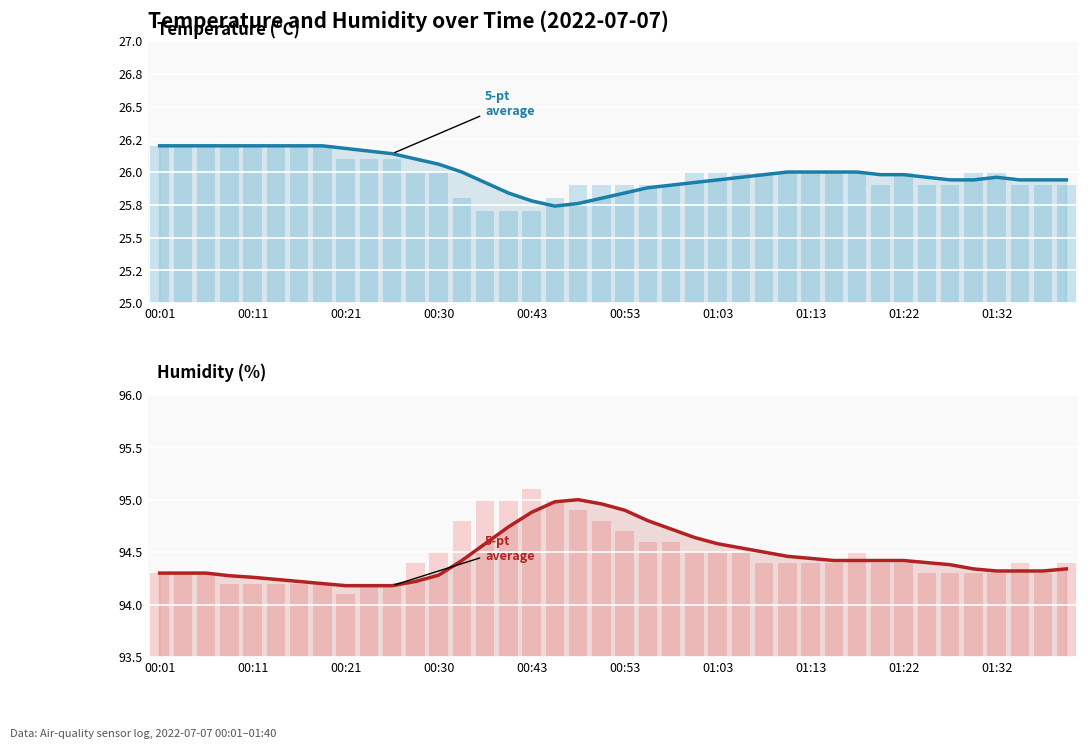

How many values in the Temperature (raw) series are below 26?

16